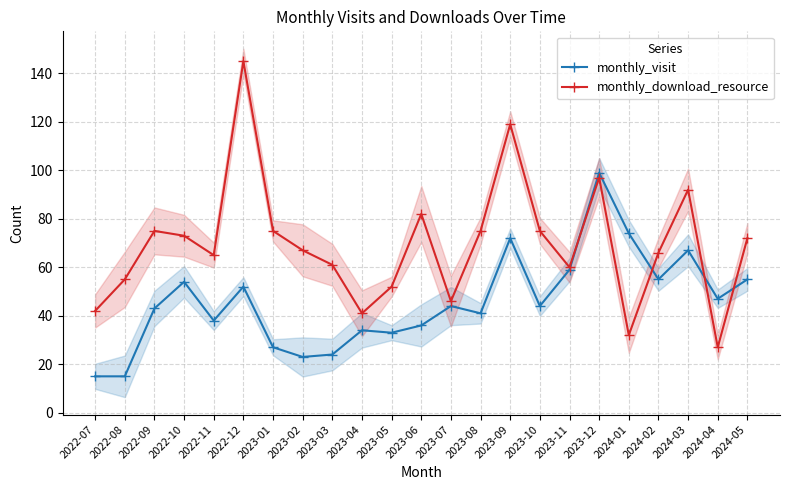

The monthly_download_resource series shows 11 at 2023-05. True or false?

False